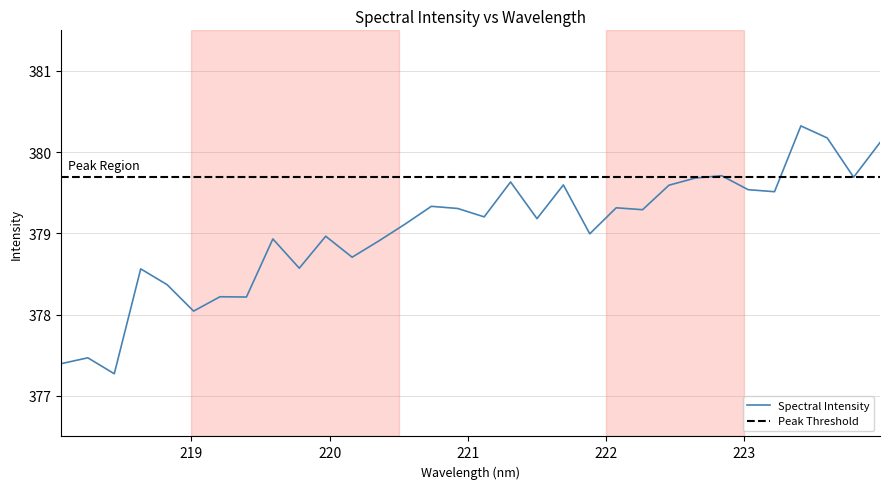

Reading right to left, transcribe all the data shown in this chart.

380.1	379.7	380.2	380.3	379.5	379.5	379.7	379.7	379.6	379.3	379.3	379.0	379.6	379.2	379.6	379.2	379.3	379.3	379.1	378.9	378.7	379.0	378.6	378.9	378.2	378.2	378.0	378.4	378.6	377.3	377.5	377.4